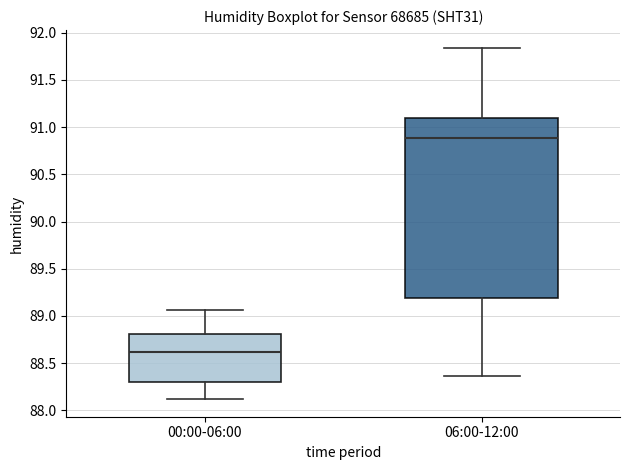

Reading left to right, read every box against the y-axis: the position of its median line, the range the box covers, and the ends of its whiskers. The values are not printed on the chart, so give them approximately, as read against the axis.

00:00-06:00: median 88.60, box 88.30 to 88.80, whiskers 88.10 to 89.05
06:00-12:00: median 90.90, box 89.20 to 91.10, whiskers 88.35 to 91.85